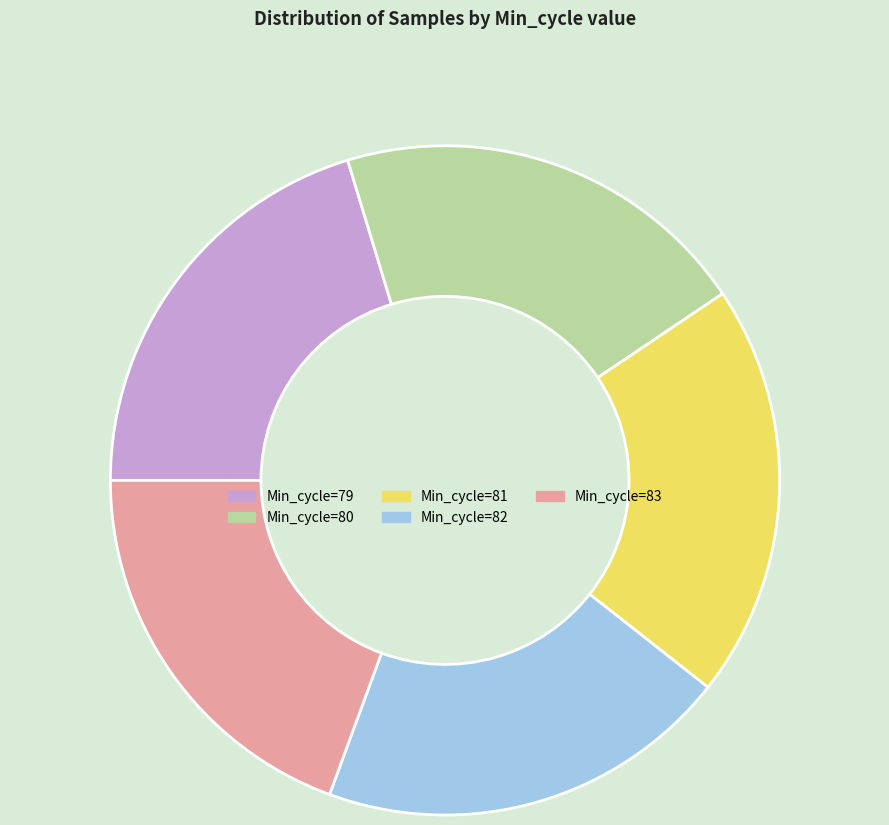

What is the ratio of the value at Min_cycle=81 to the value at Min_cycle=83?

1.0